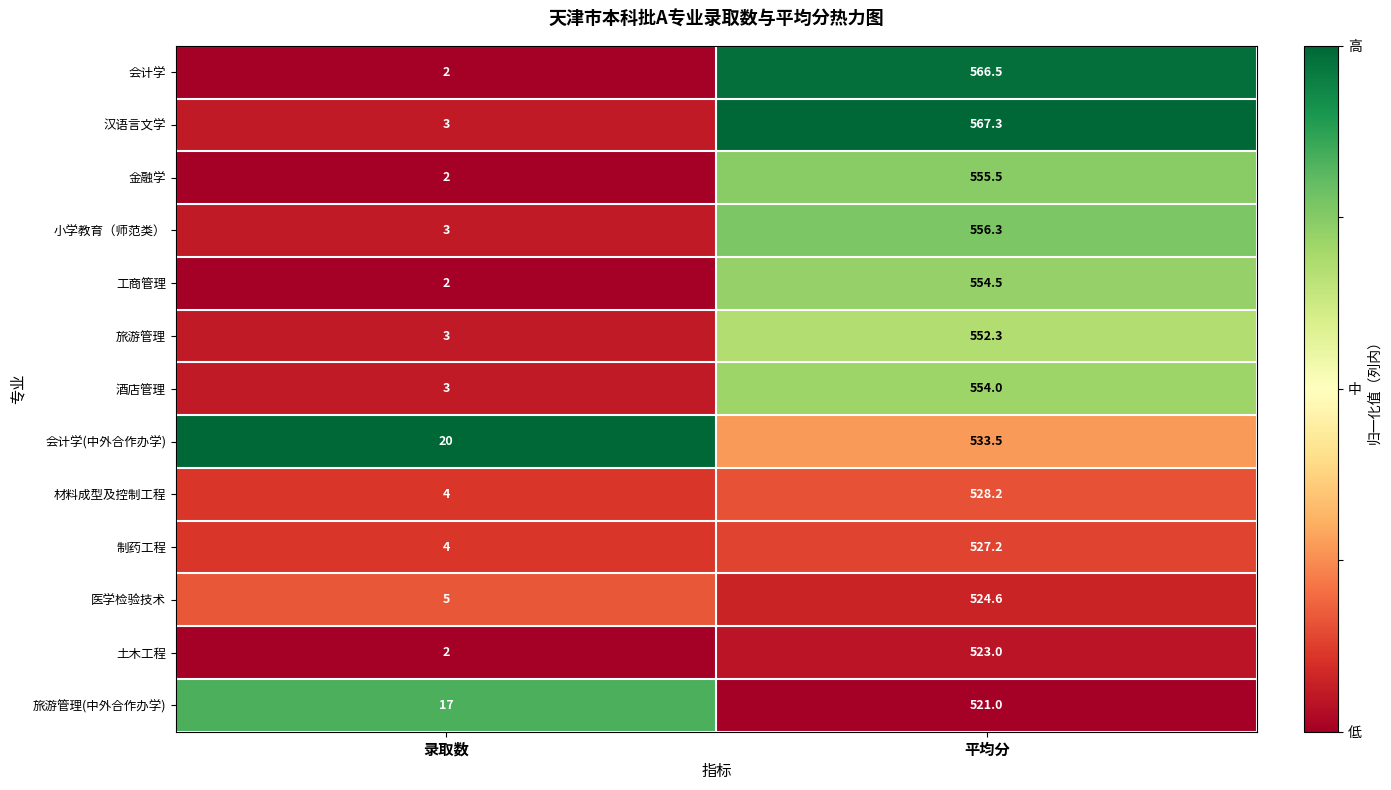

At which category is the sum across all series the highest?

平均分